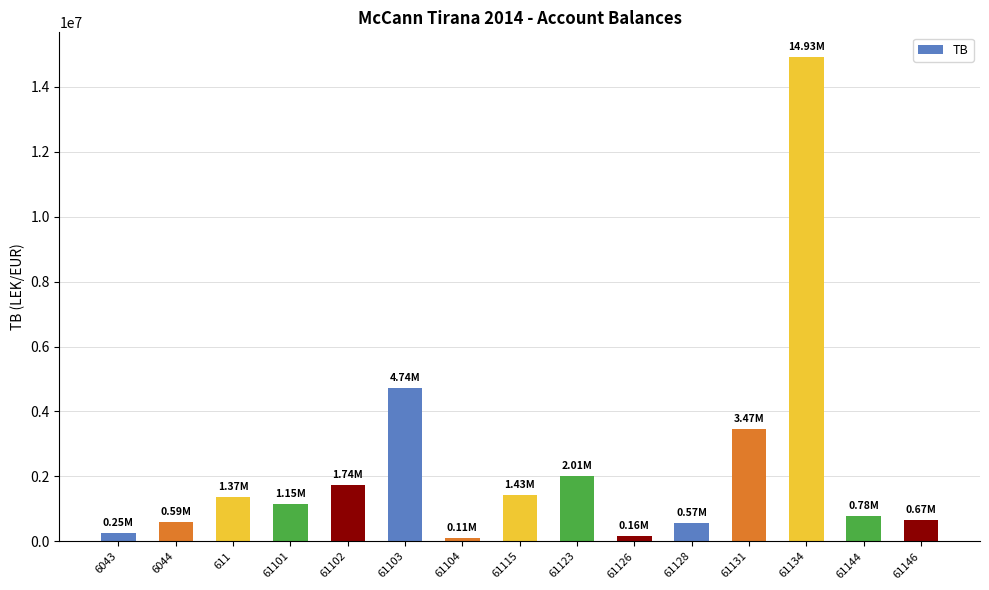

How many data points are less than 1149043?

7